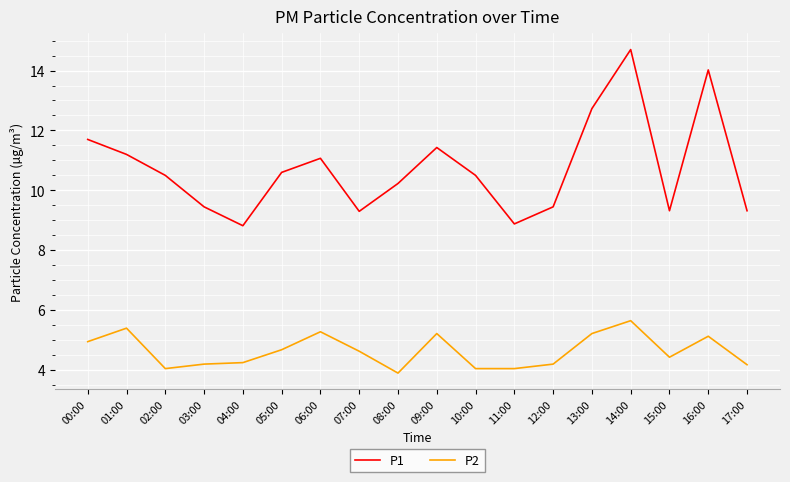

What is the difference between the highest and lowest values at 16:00?

8.9